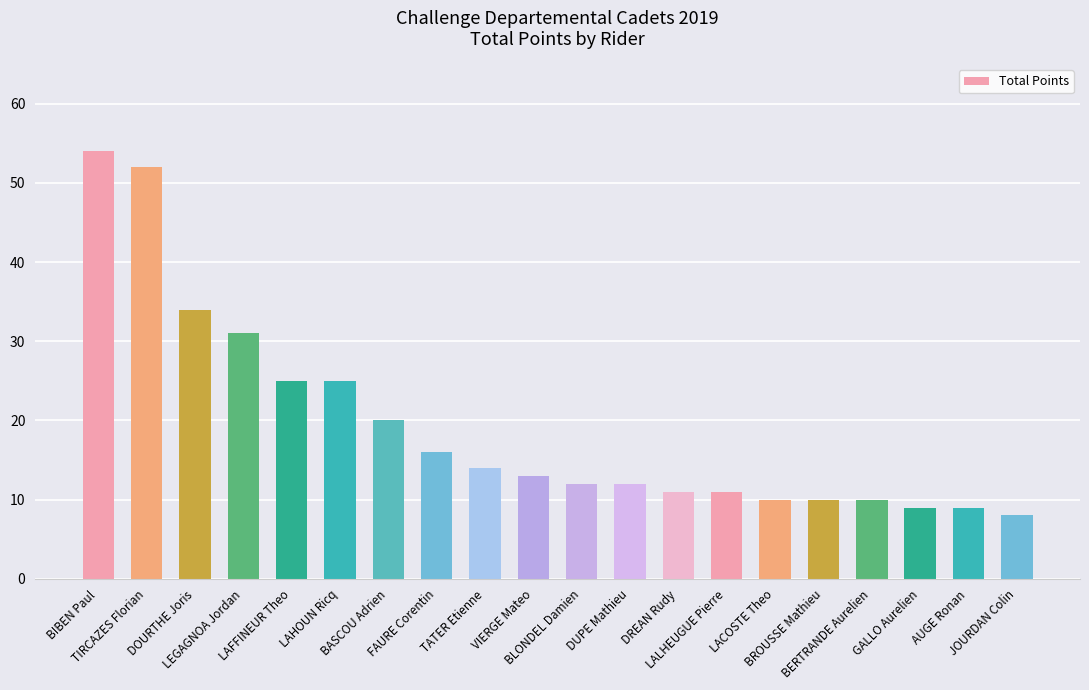

How many bars are there in total?

20